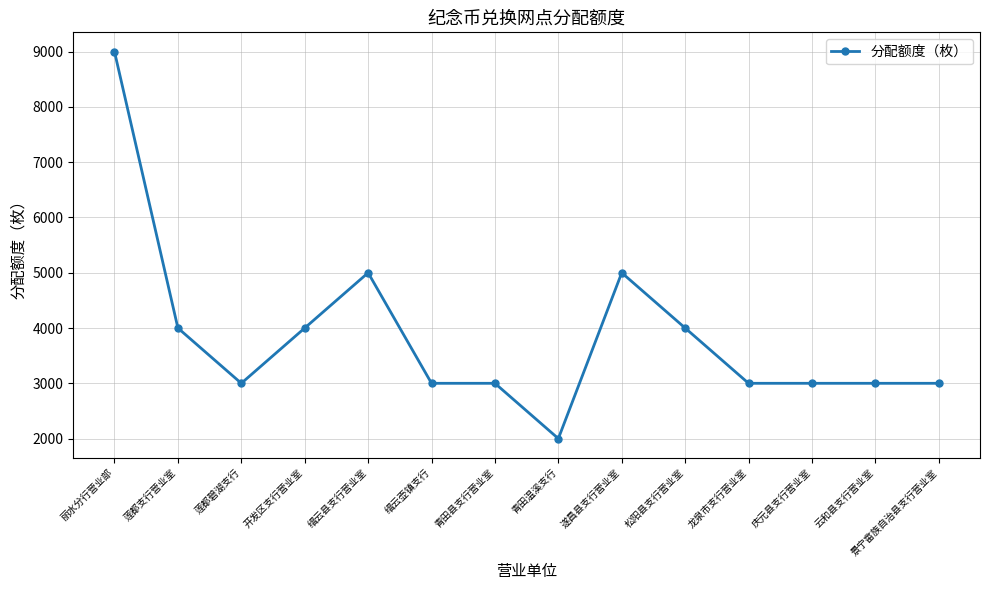

True or false: there are more than 1 points higher than both neighbors.

True